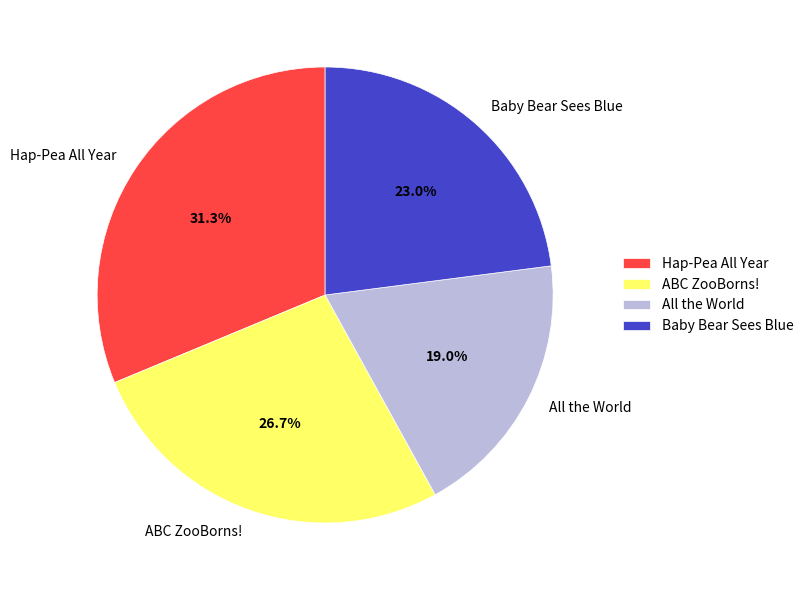

Which category has the biggest portion of the pie?

Hap-Pea All Year